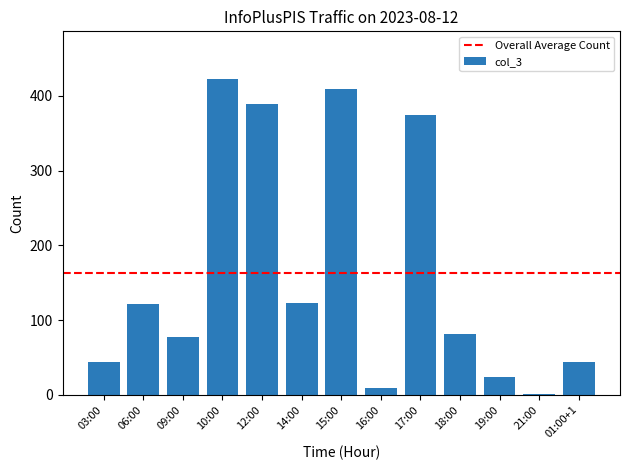

What is the greatest value displayed?

423